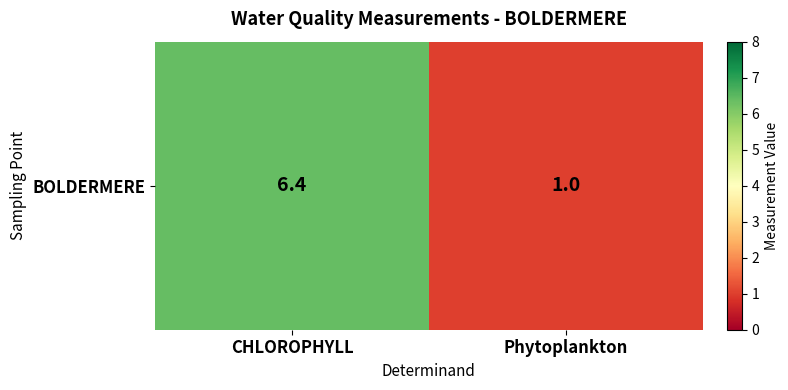

Approximately how many times larger is the value at CHLOROPHYLL compared to Phytoplankton?

6.4